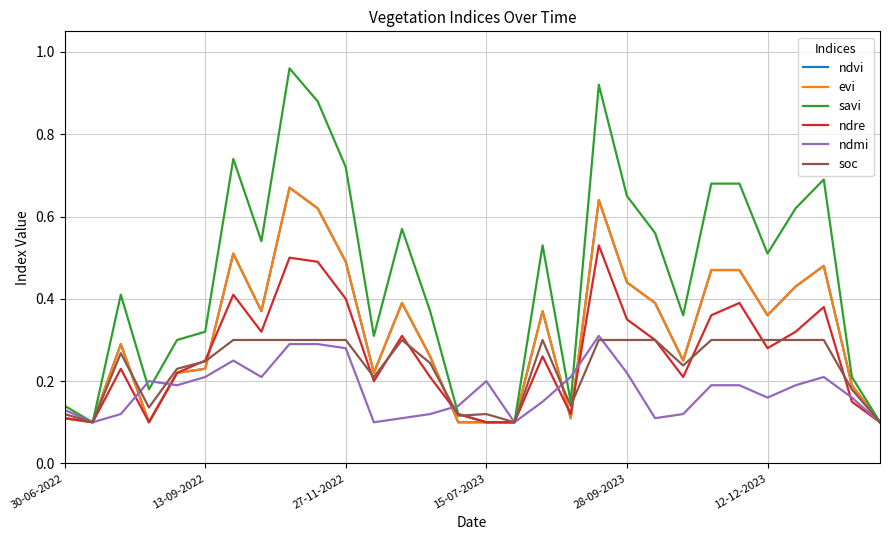

Does the chart have visible grid lines?

Yes